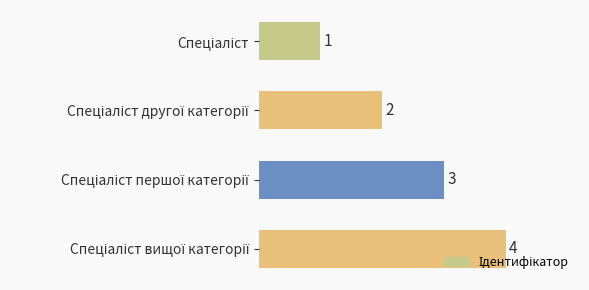

What is the maximum value shown in the chart?

4